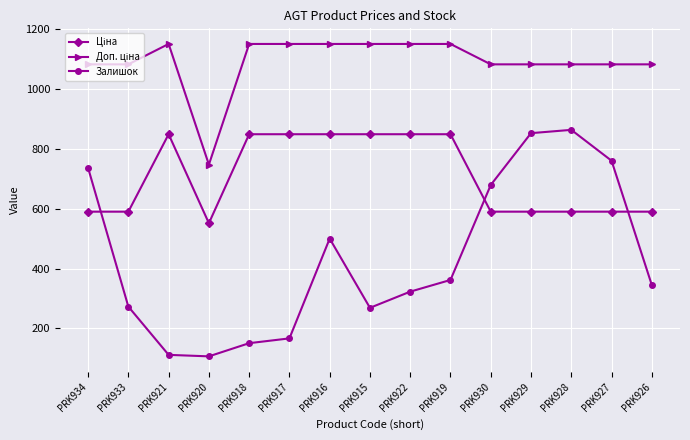

What value does the Залишок series have at PRK921?

112.0